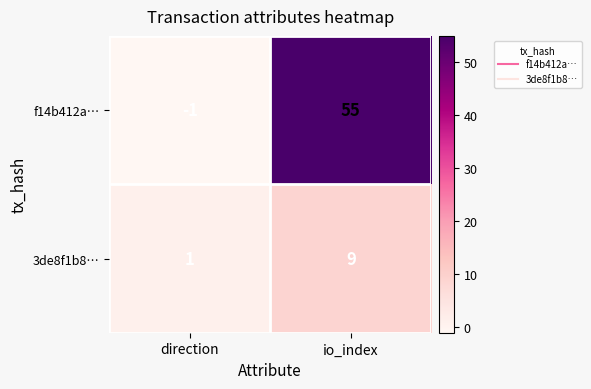

The 3de8f1b8… series shows 0 at direction. True or false?

False